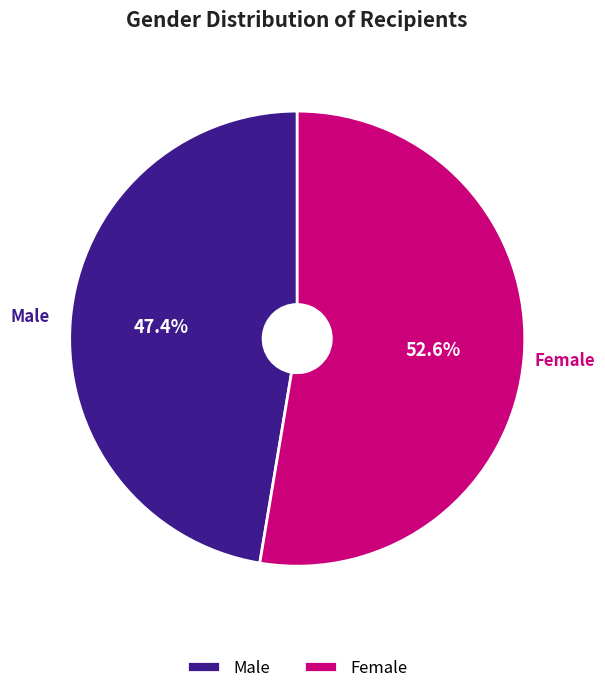

How many segments does this pie chart have?

2